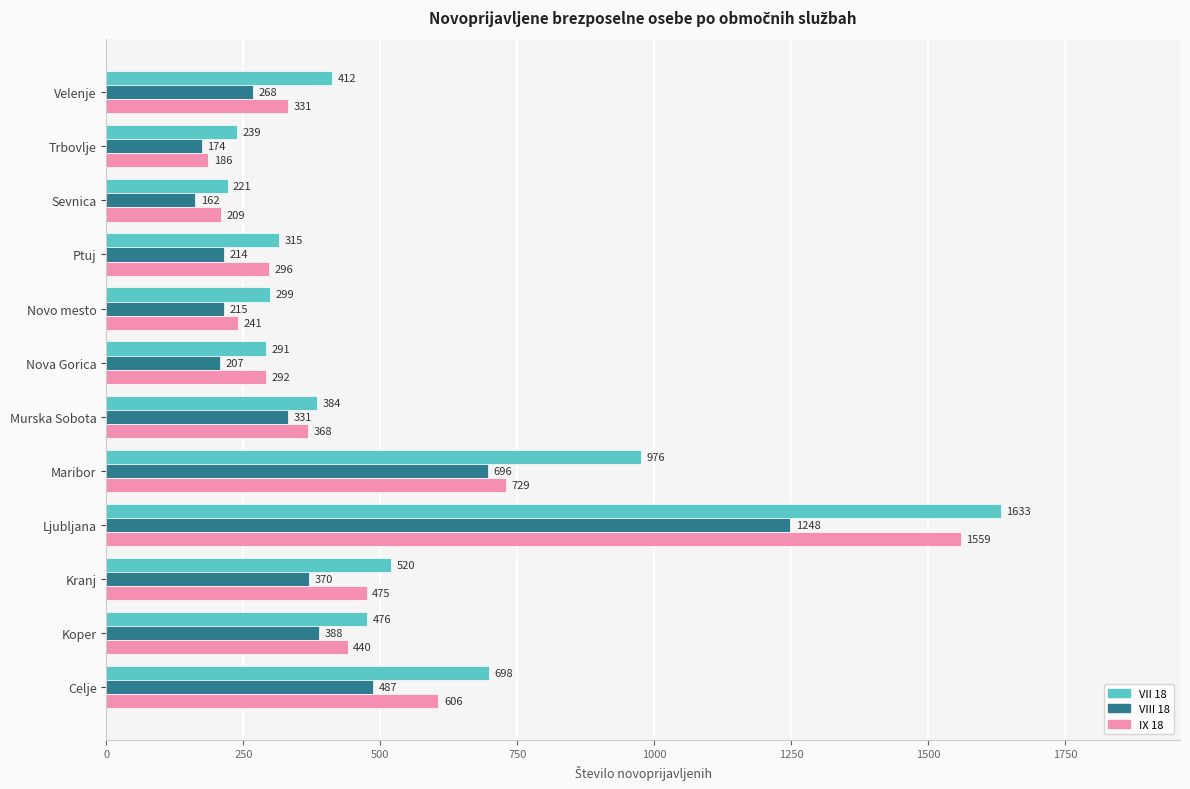

At which label is VII 18 closest to 927?

Maribor